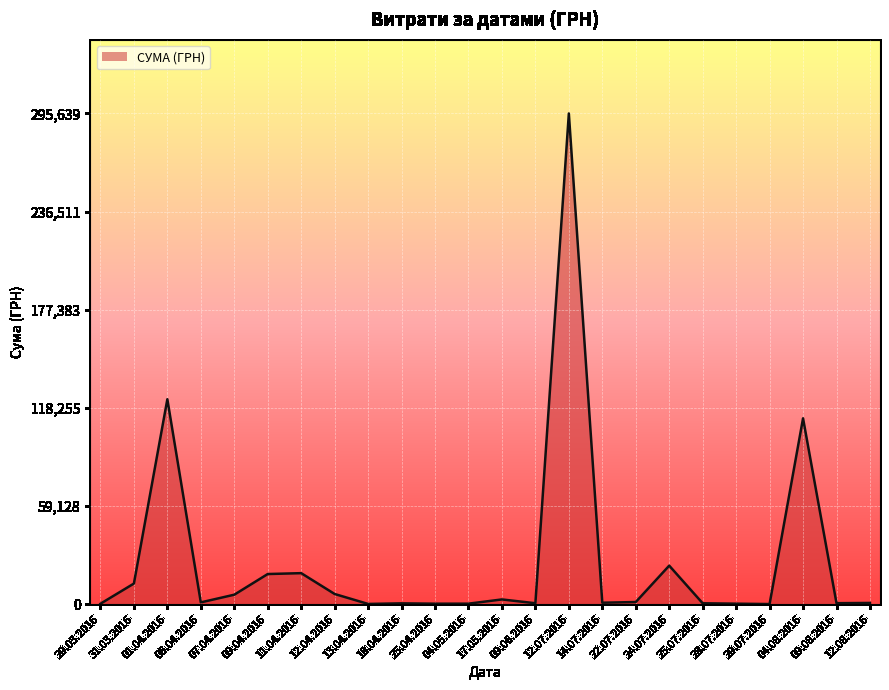

Is it true that the value at 04.08.2016 is 111990.4?

True